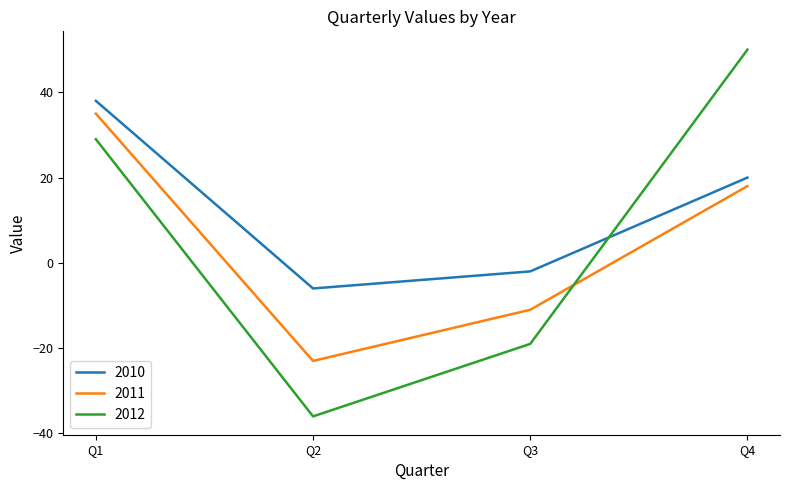

What is the difference between the second highest and second lowest values in the 2012 series?

48